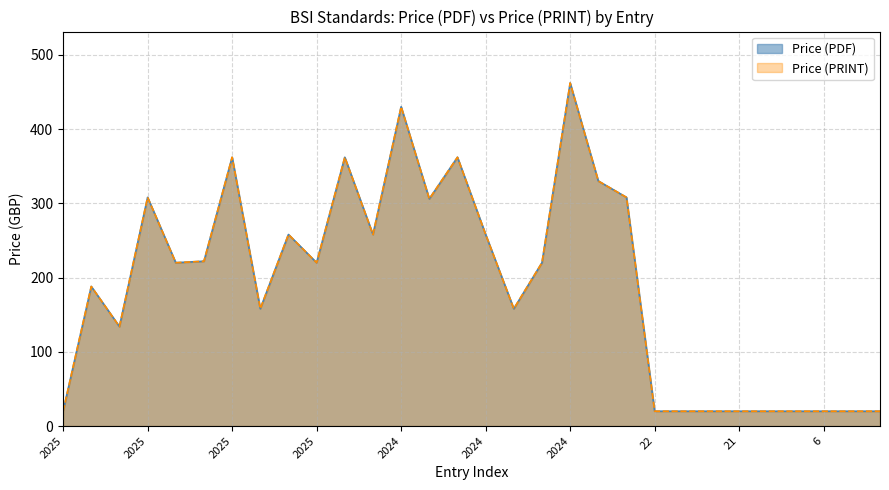

Rank the series at 2025 from highest to lowest value.

Price (PDF), Price (PRINT)